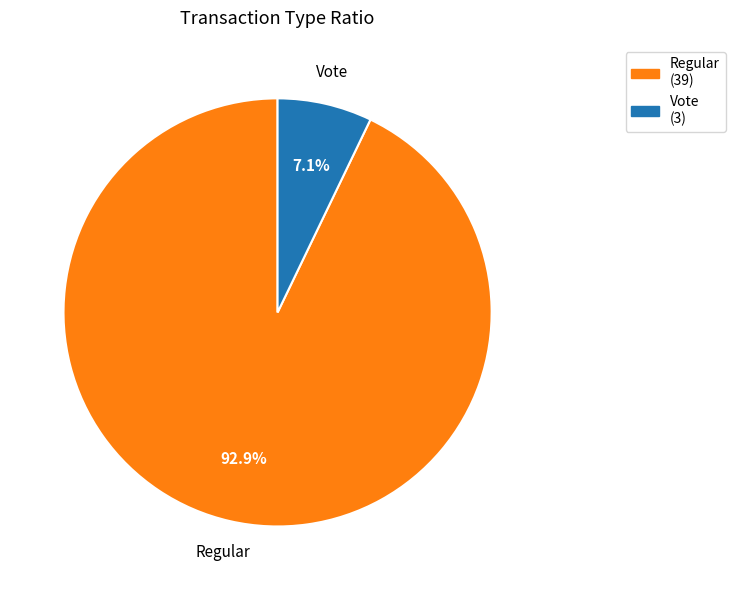

What percentage is the Vote slice, to the nearest percent?

7%